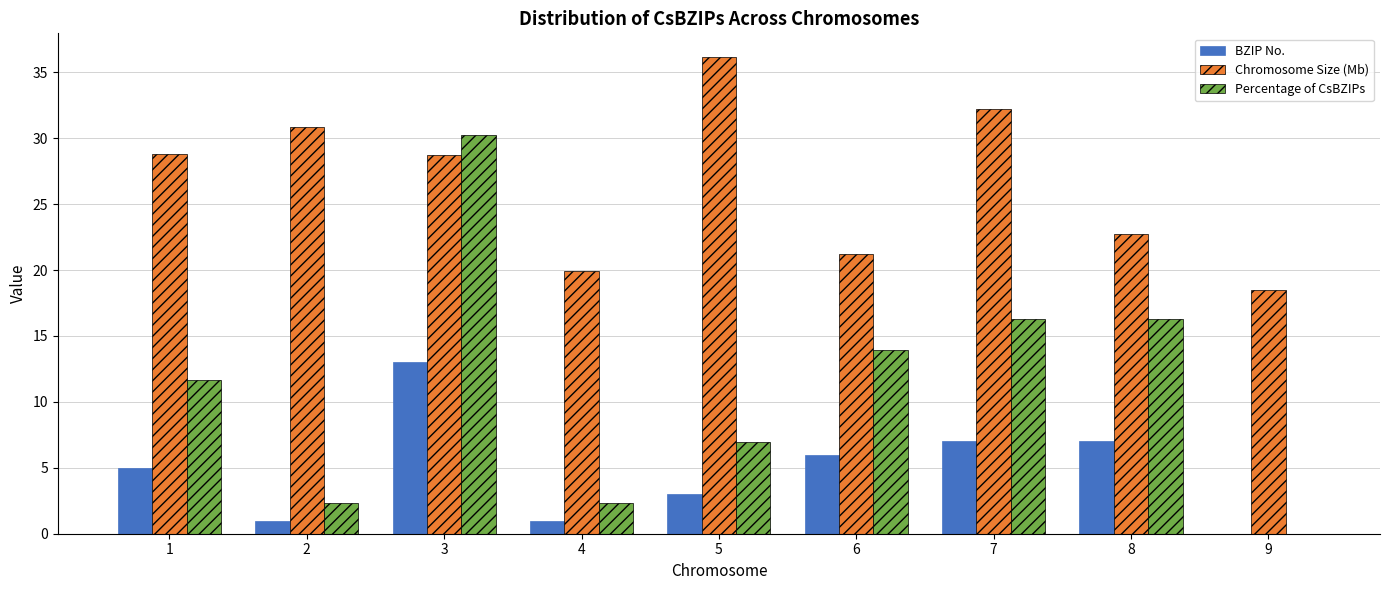

How many distinct data groups are displayed?

3